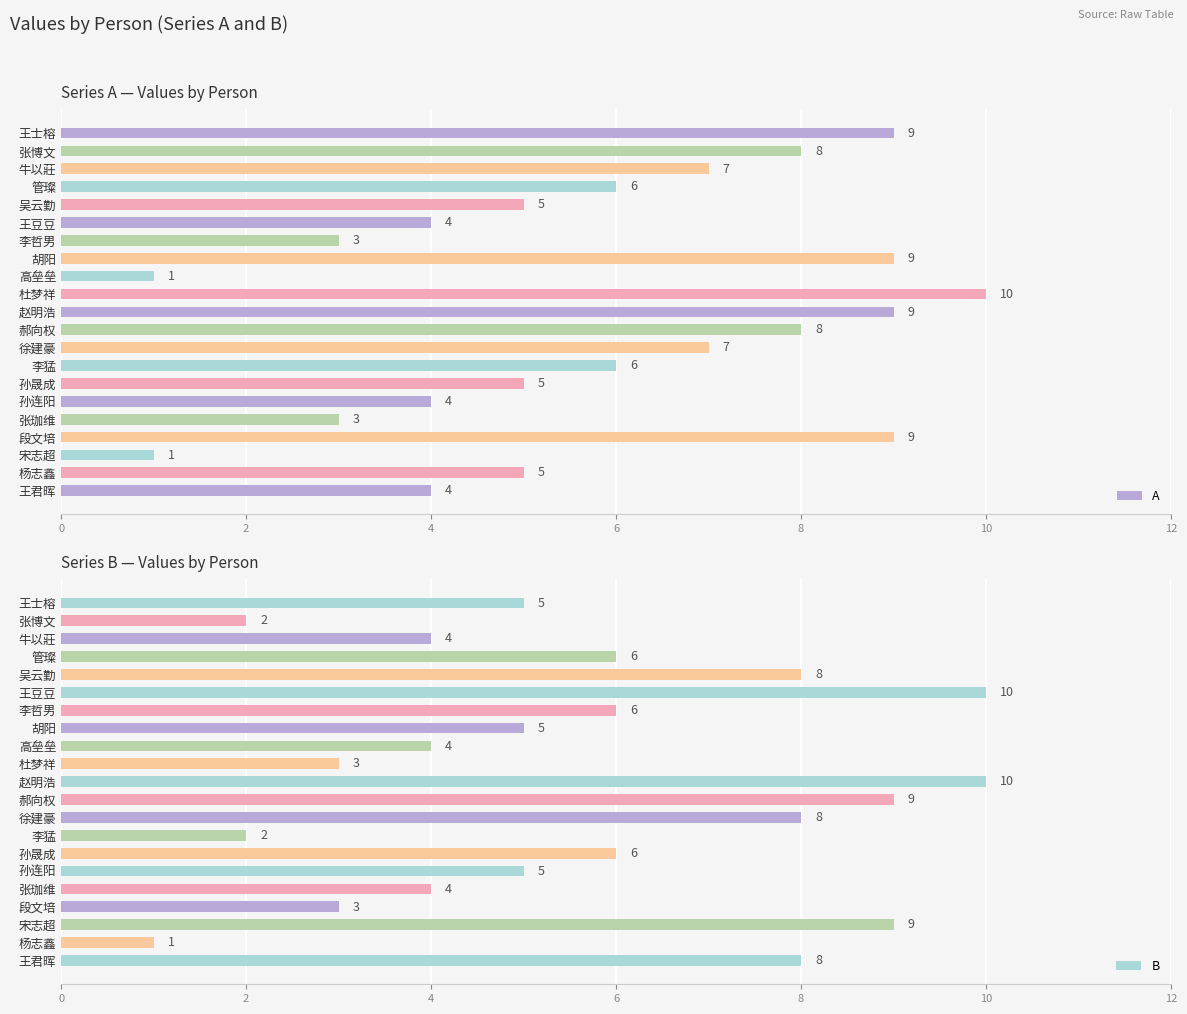

At how many categories does at least one series exceed 1?

21